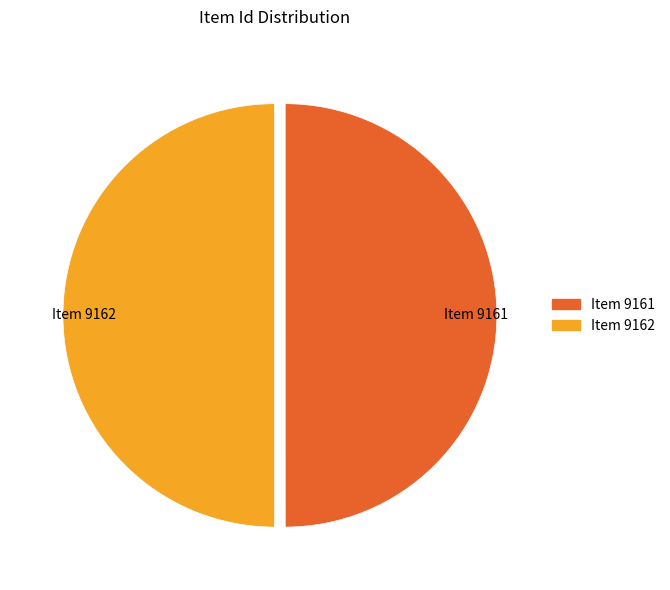

The Item 9162 slice represents 39% of the pie. True or false?

False